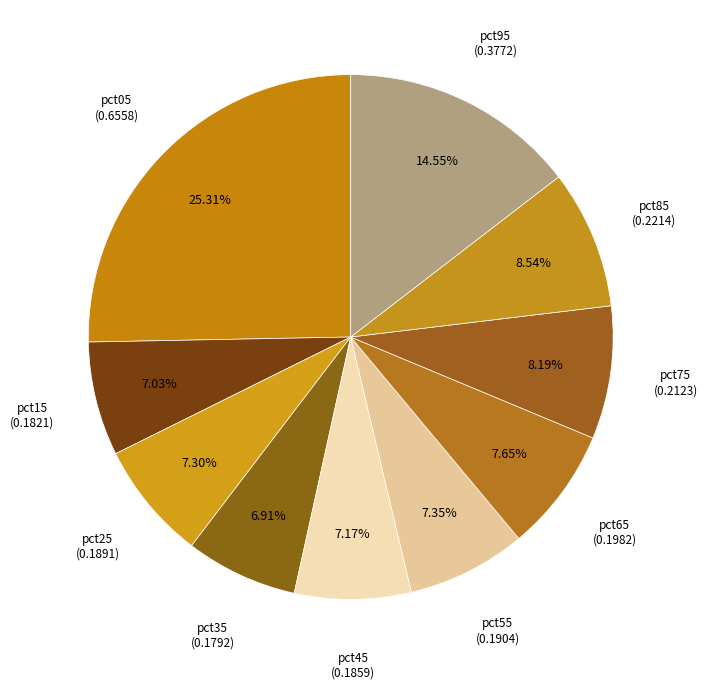

How many segments does this pie chart have?

10